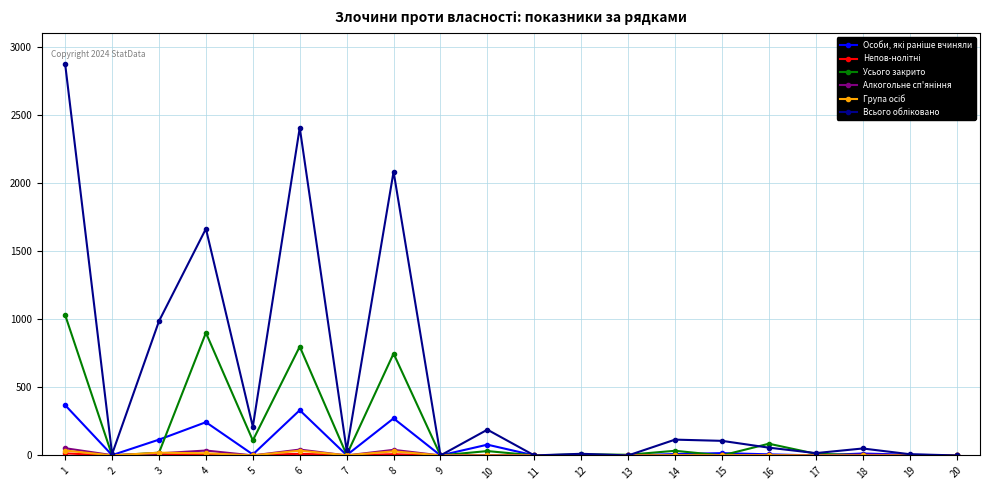

The value of Усього закрито at 15 is 370. True or false?

False